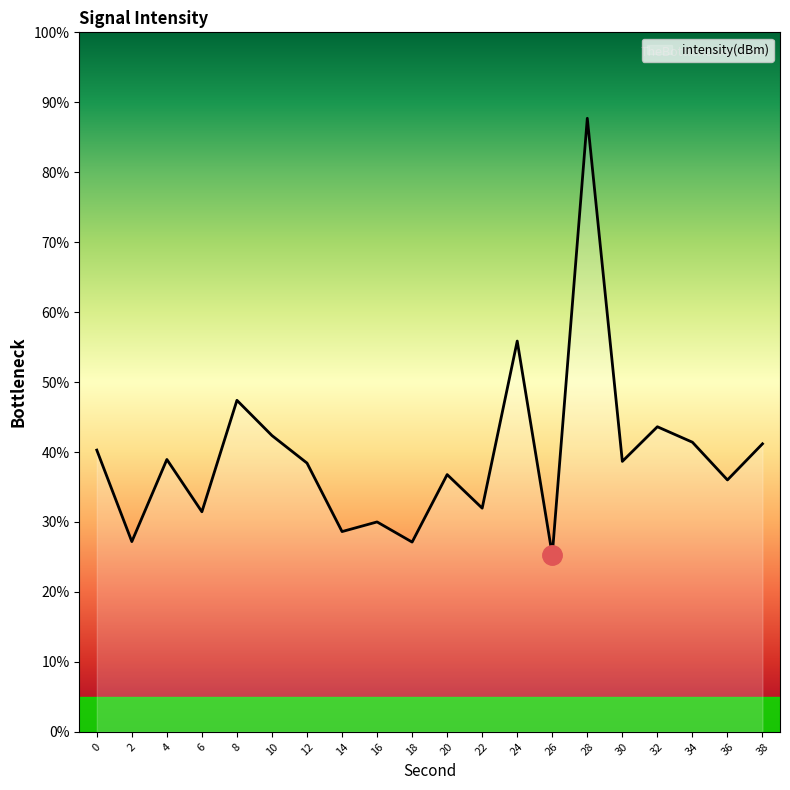

True or false: there are more than 2 points higher than both neighbors.

True